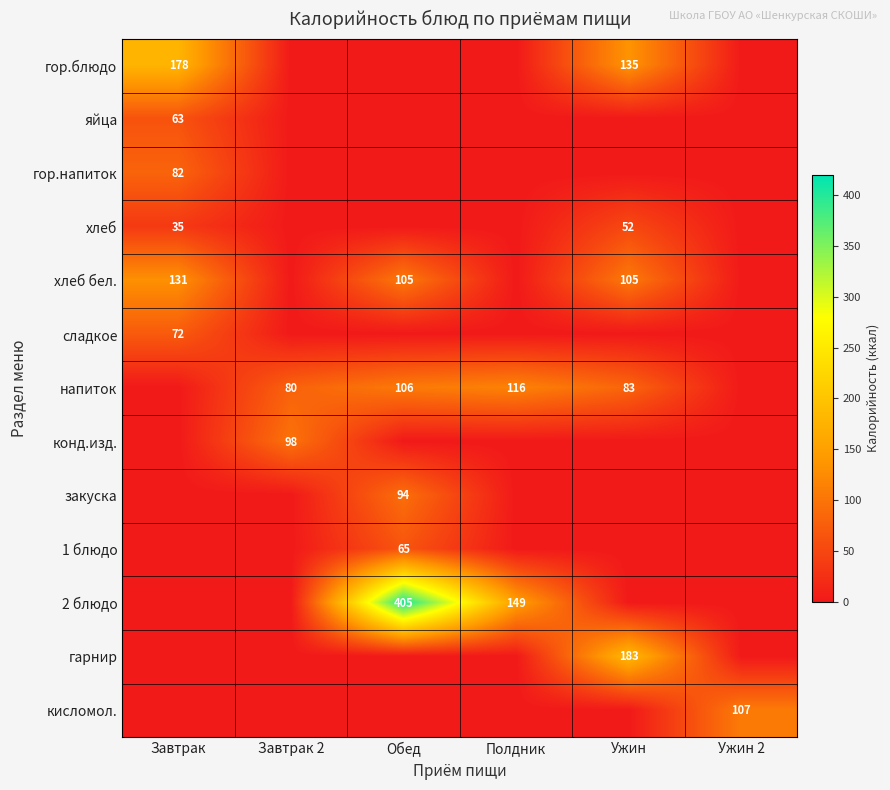

True or false: конд.изд. has a value of 98 at Завтрак 2.

True